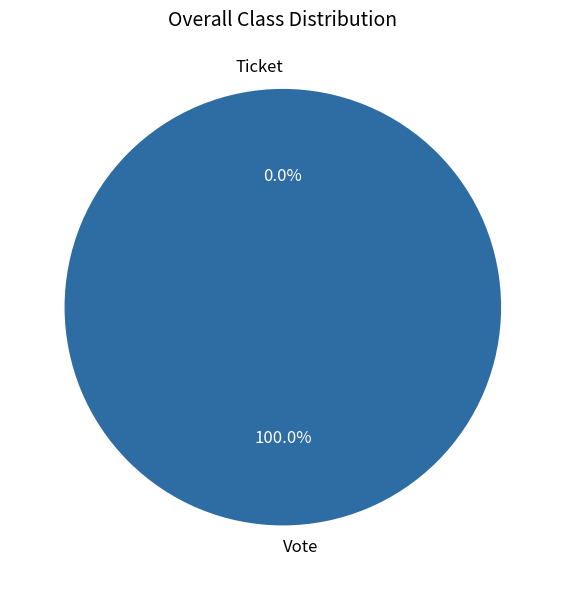

To the nearest percent, what portion does Vote represent?

100%